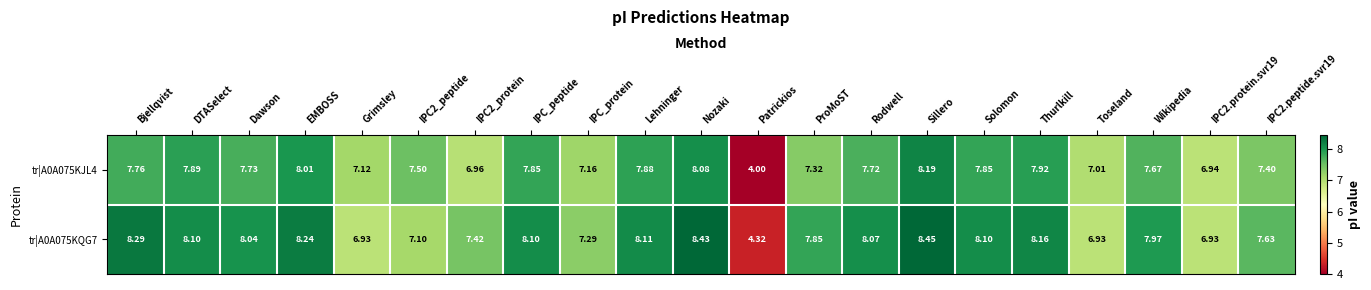

How many distinct data groups are displayed?

2